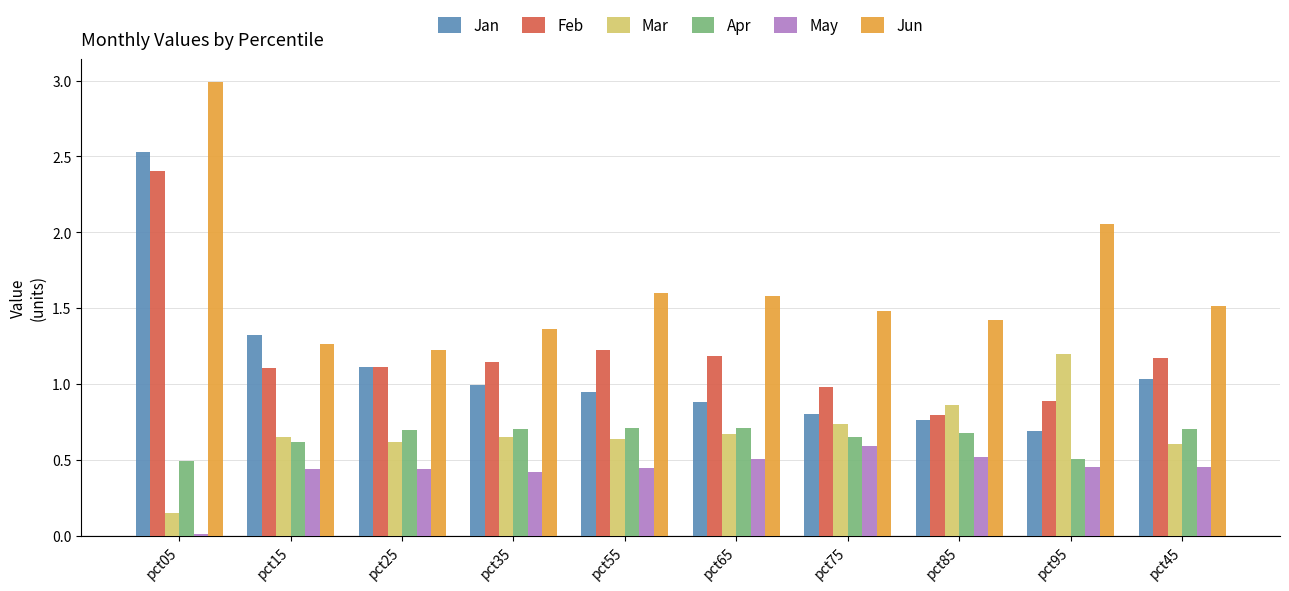

True or false: Apr has a value of 0.6 at pct75.

True